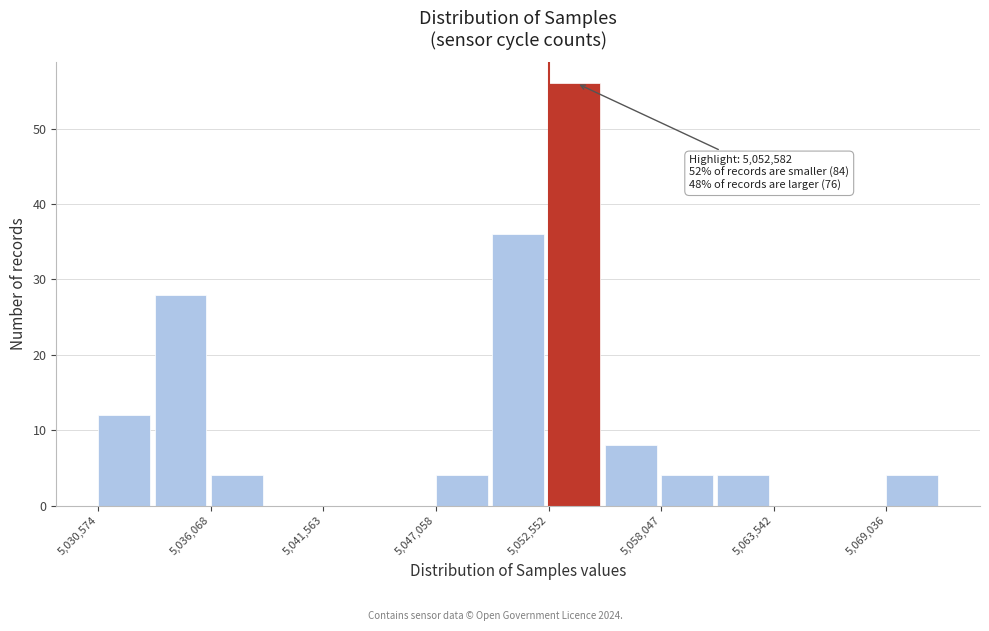

Read against the x-axis, roughly where is the centre of the tallest bar?

5054000